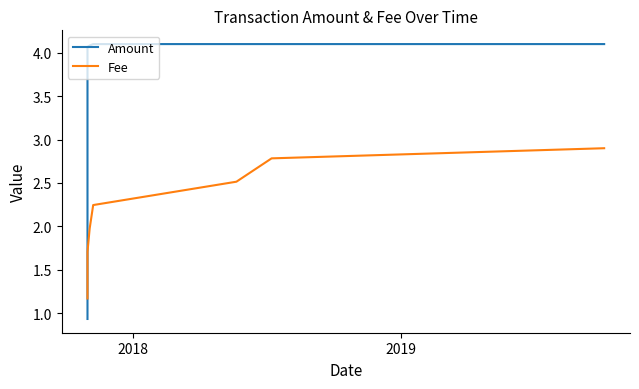

What is the maximum value shown in the chart?

4.1